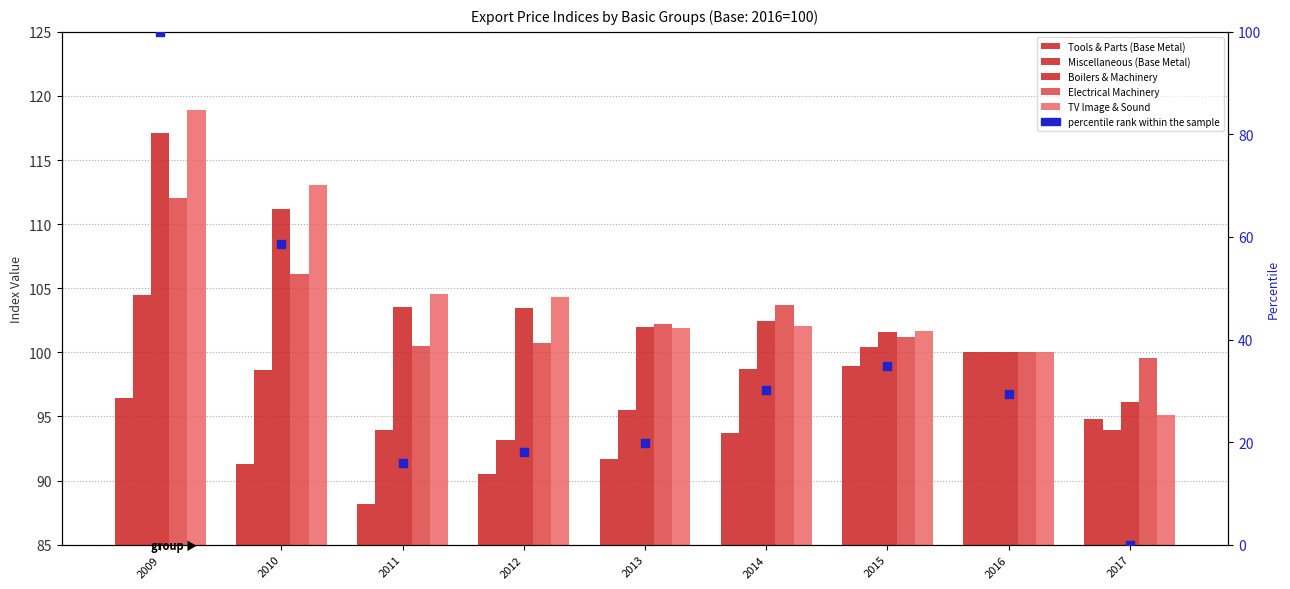

What are all the series names shown in the legend?

Tools & Parts (Base Metal), Miscellaneous (Base Metal), Boilers & Machinery, Electrical Machinery, TV Image & Sound, percentile rank within the sample